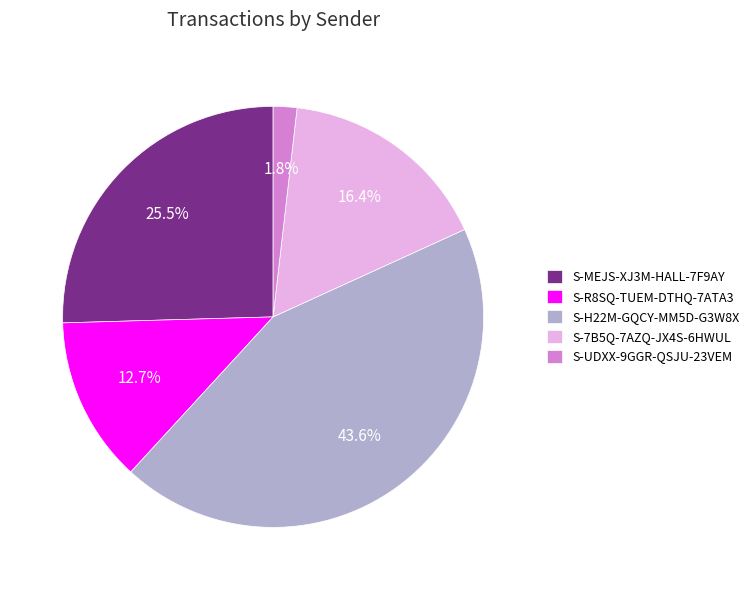

How many segments does this pie chart have?

5